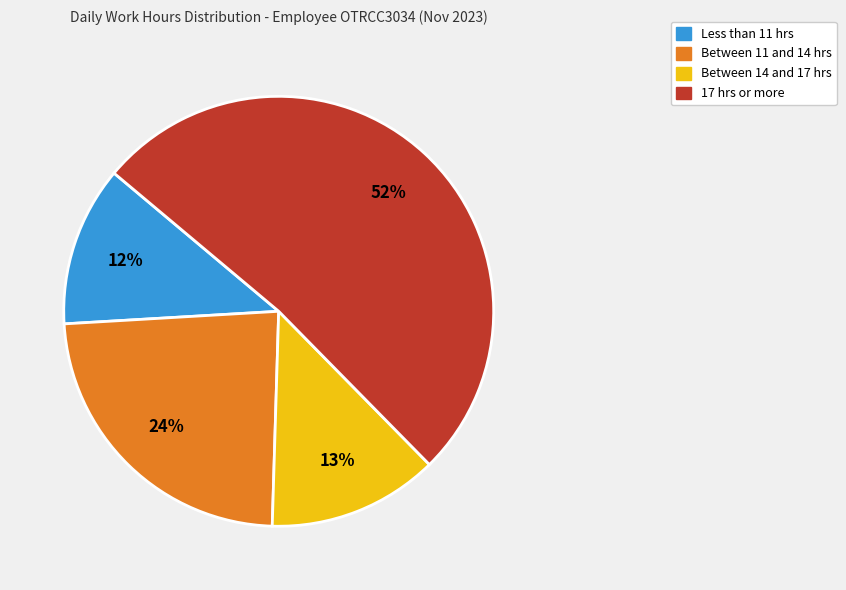

How many segments does this pie chart have?

4